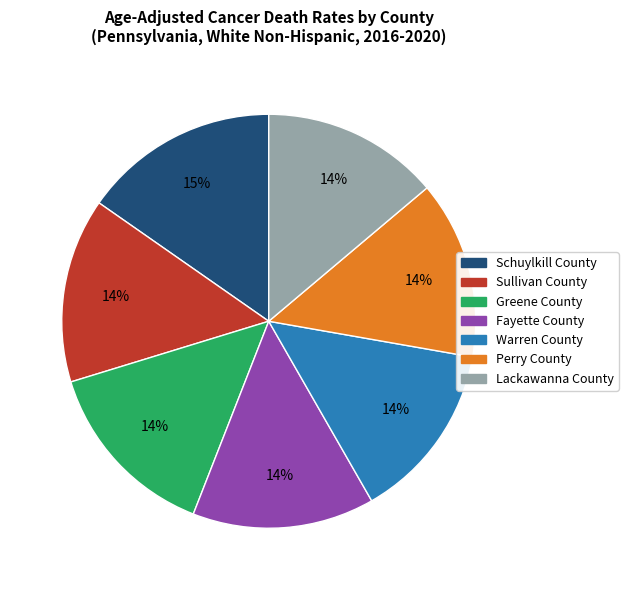

To the nearest percent, what portion does Fayette County represent?

14%